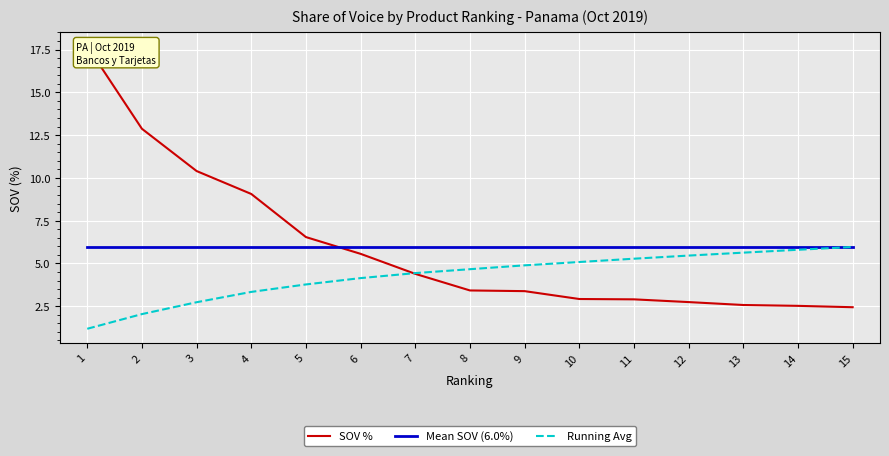

Is it true that Running Avg equals 6.0 at 15?

True